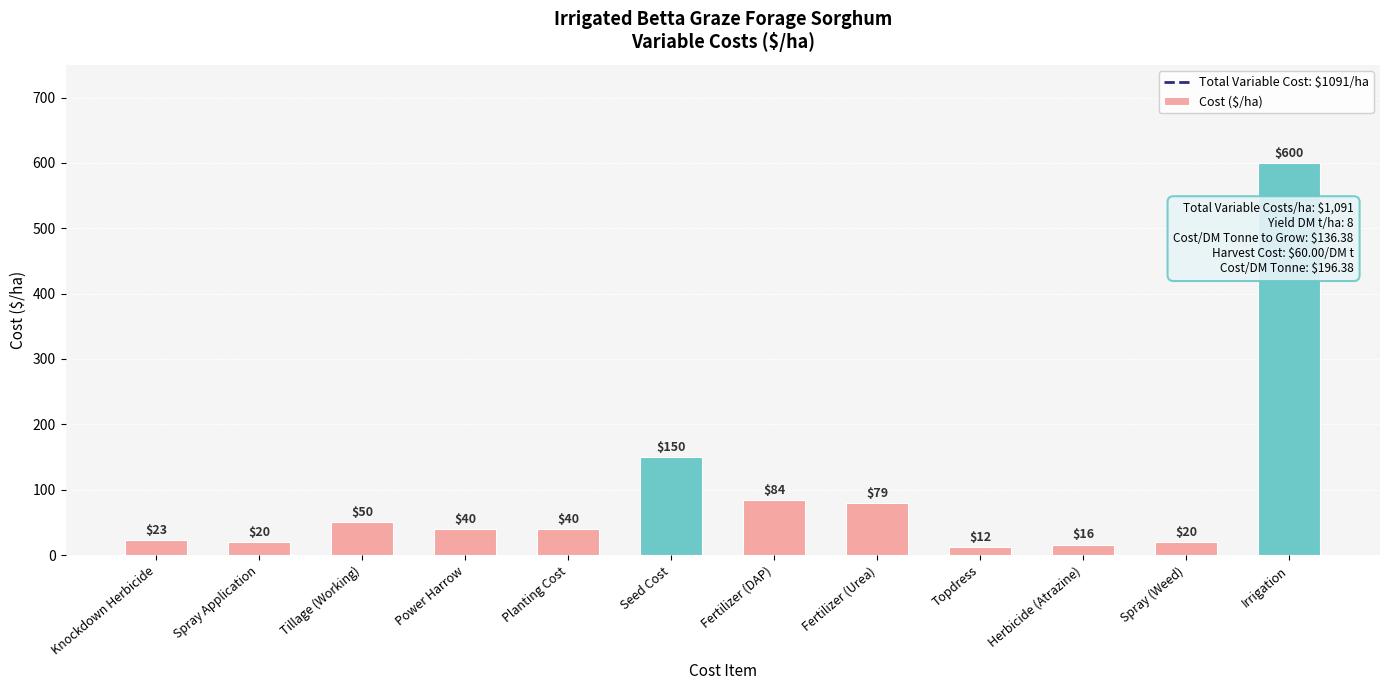

At which label is the value closest to 306?

Seed Cost